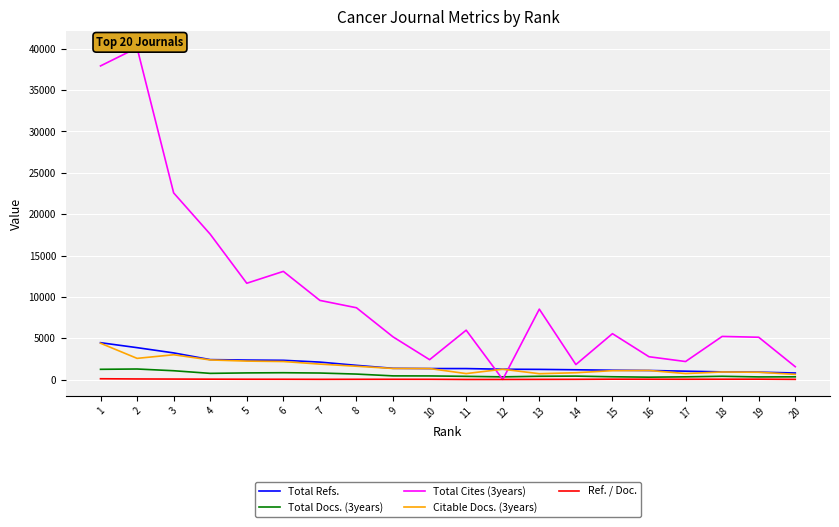

What is the greatest value displayed?

40116